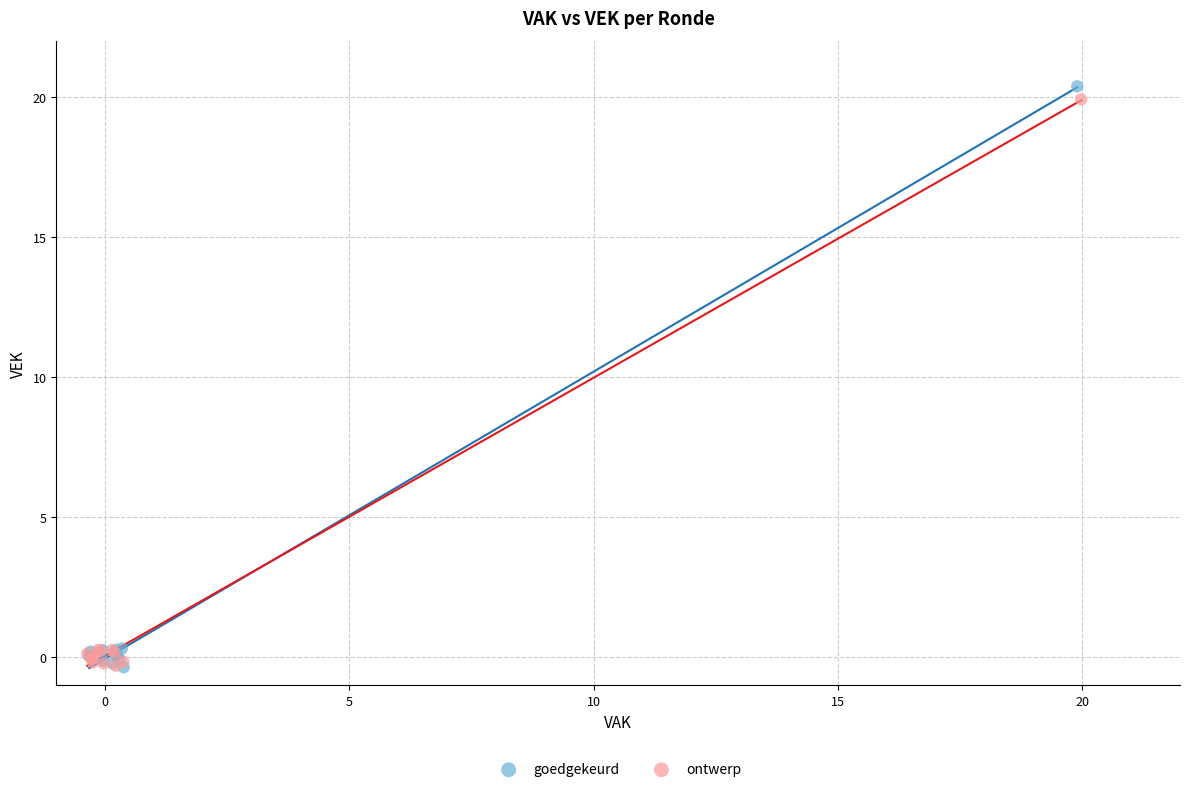

What are all the series names shown in the legend?

goedgekeurd, ontwerp